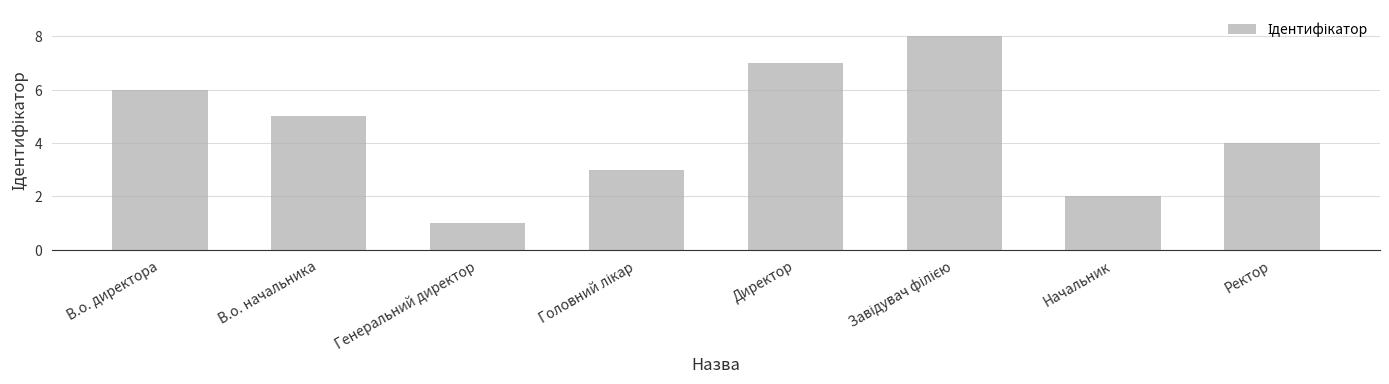

The chart shows a value of 2 at В.о. директора. True or false?

False